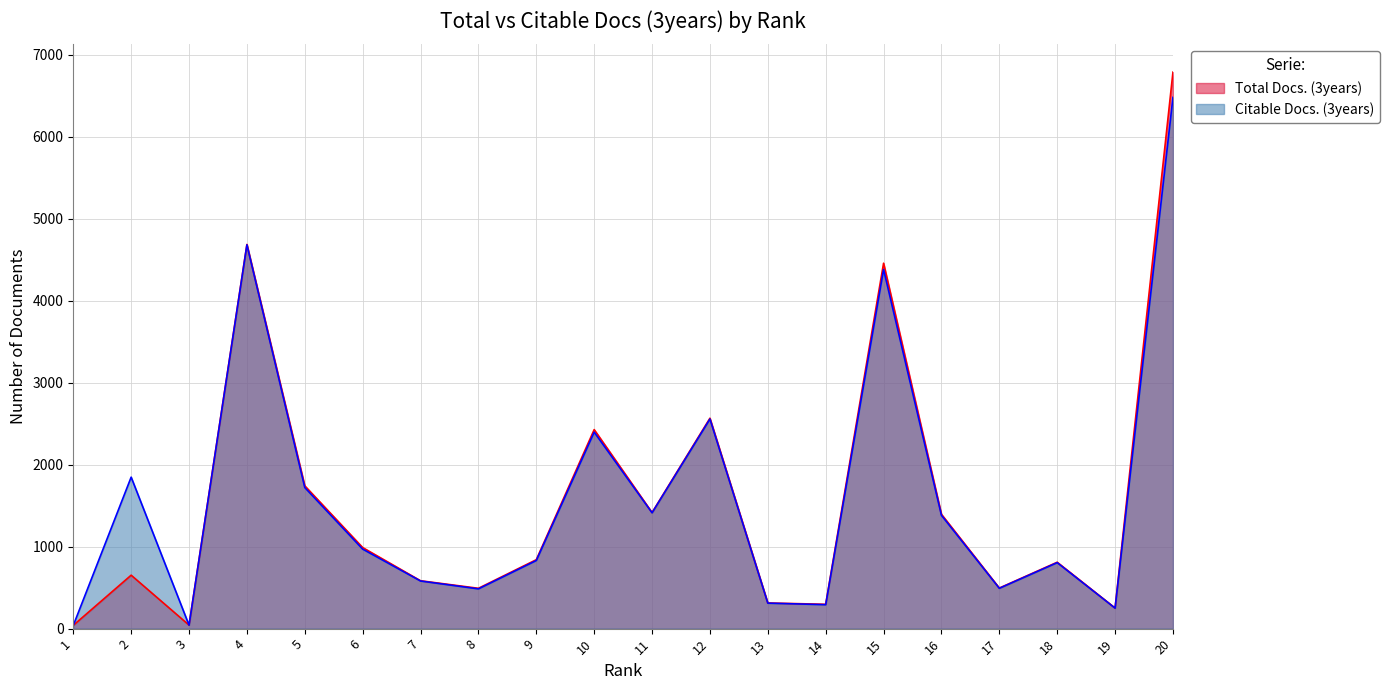

How many distinct data groups are displayed?

2